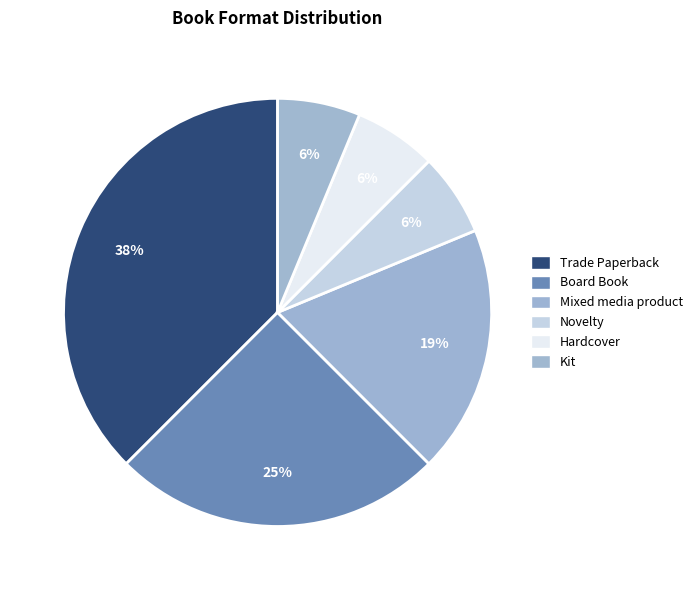

The Kit slice represents 6% of the pie. True or false?

True